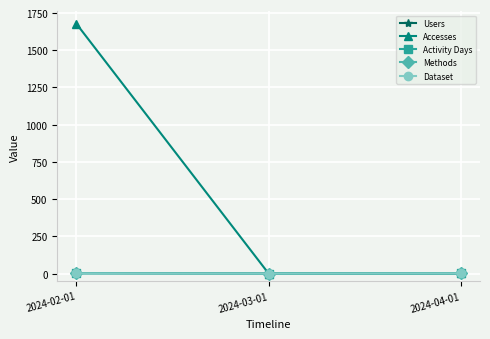

Is this an area chart (filled region under the line)?

No